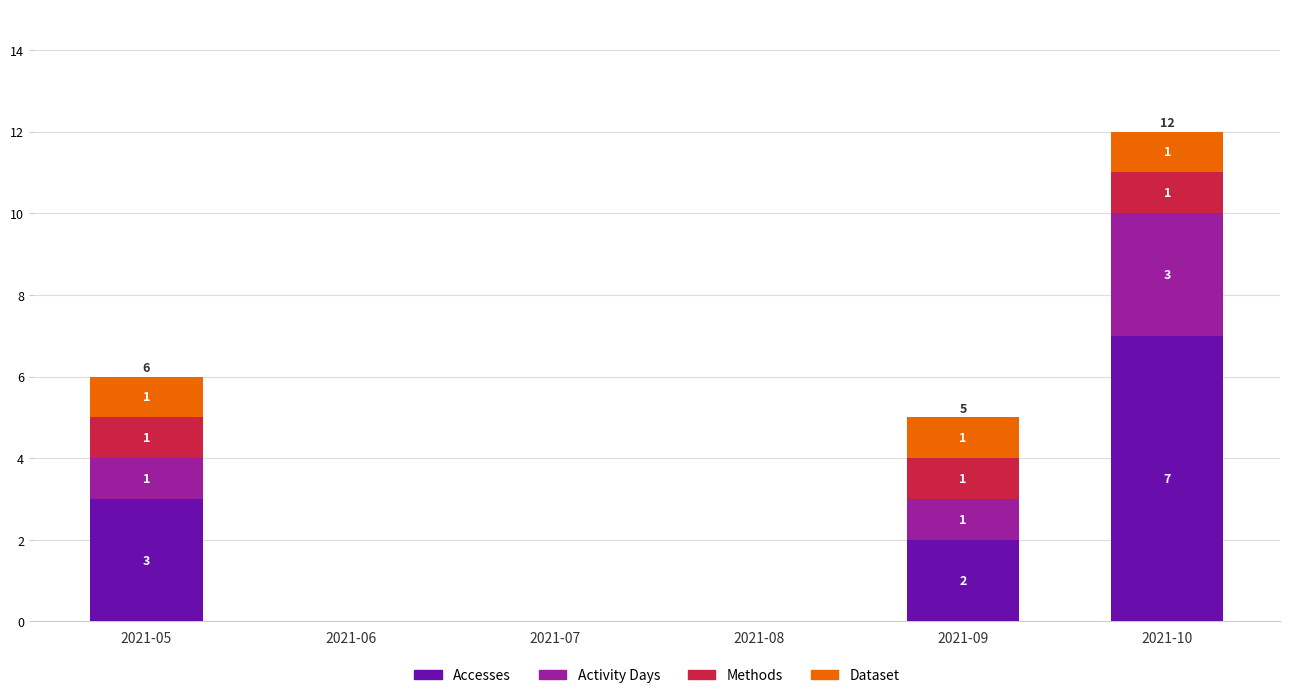

True or false: Accesses has a value of 2 at 2021-07.

False